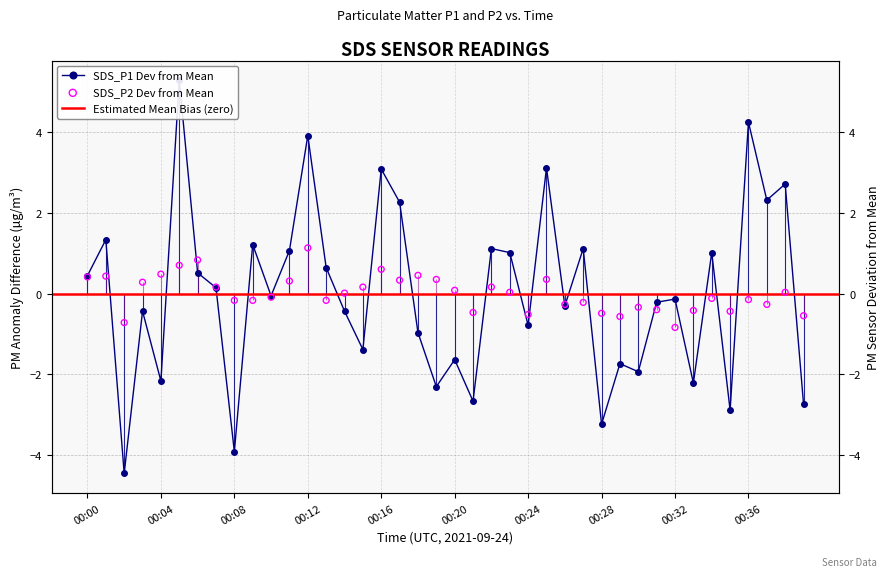

At which category is the sum across all series the highest?

00:05